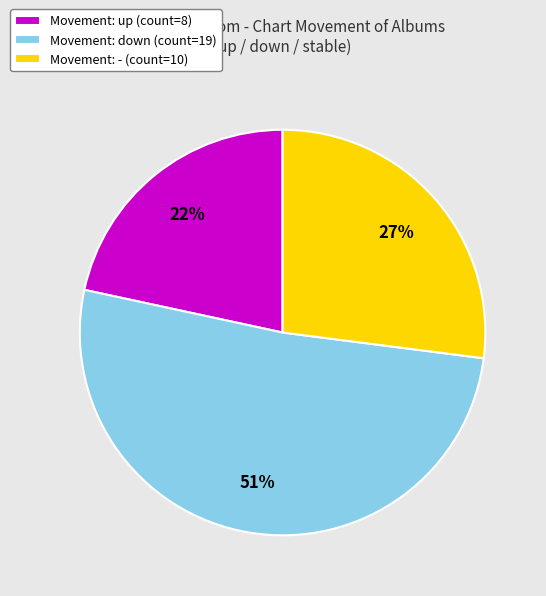

What percentage is the Movement: - (count=10) slice, to the nearest percent?

27%